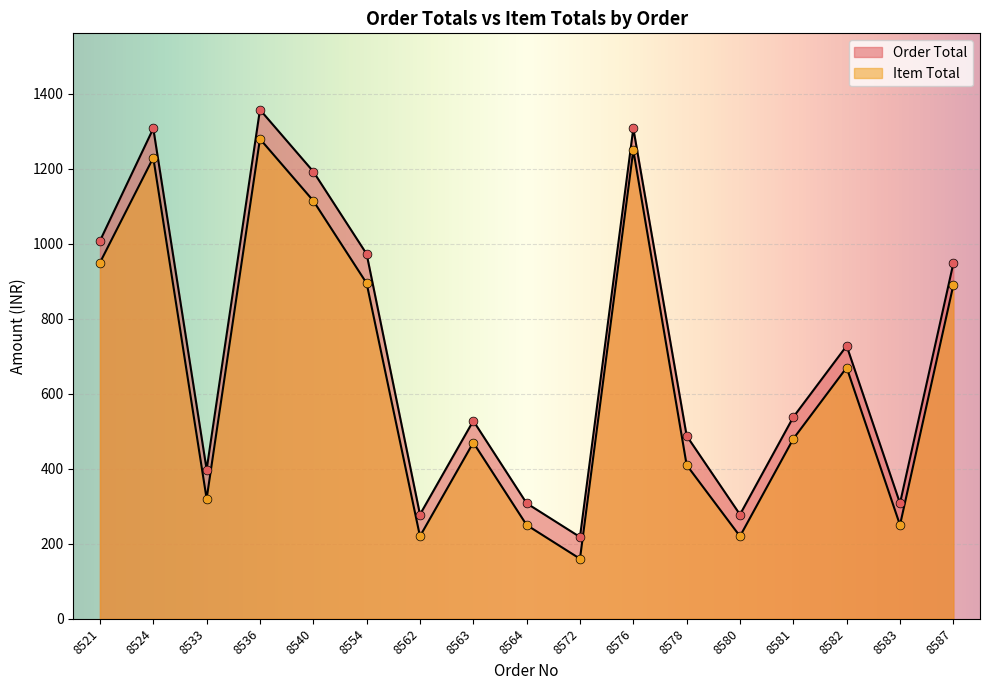

Is the value of Item Total at 8524 greater than the value of Order Total at 8582?

Yes